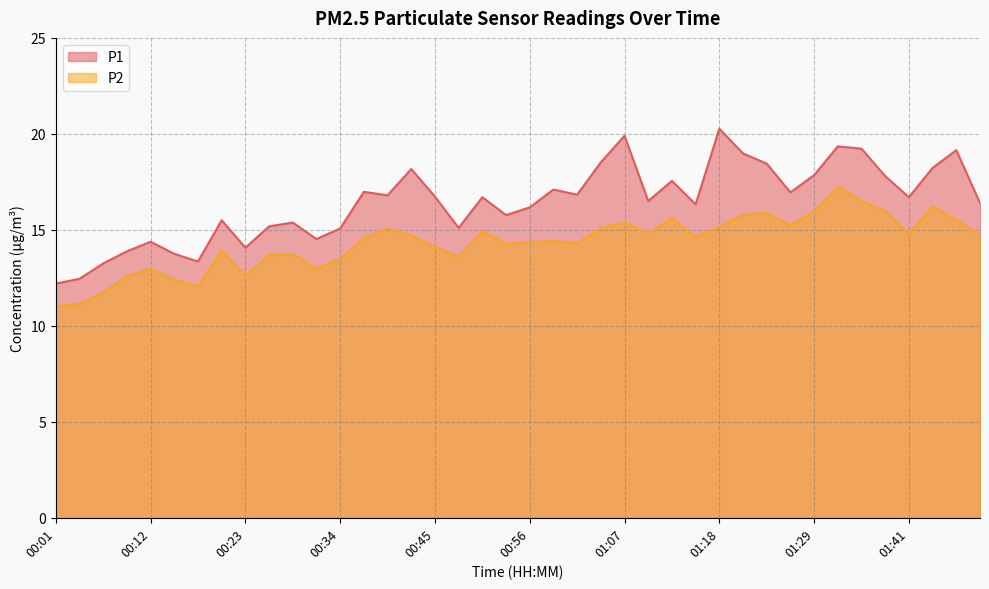

At which category does P1 reach its first local peak?

00:12